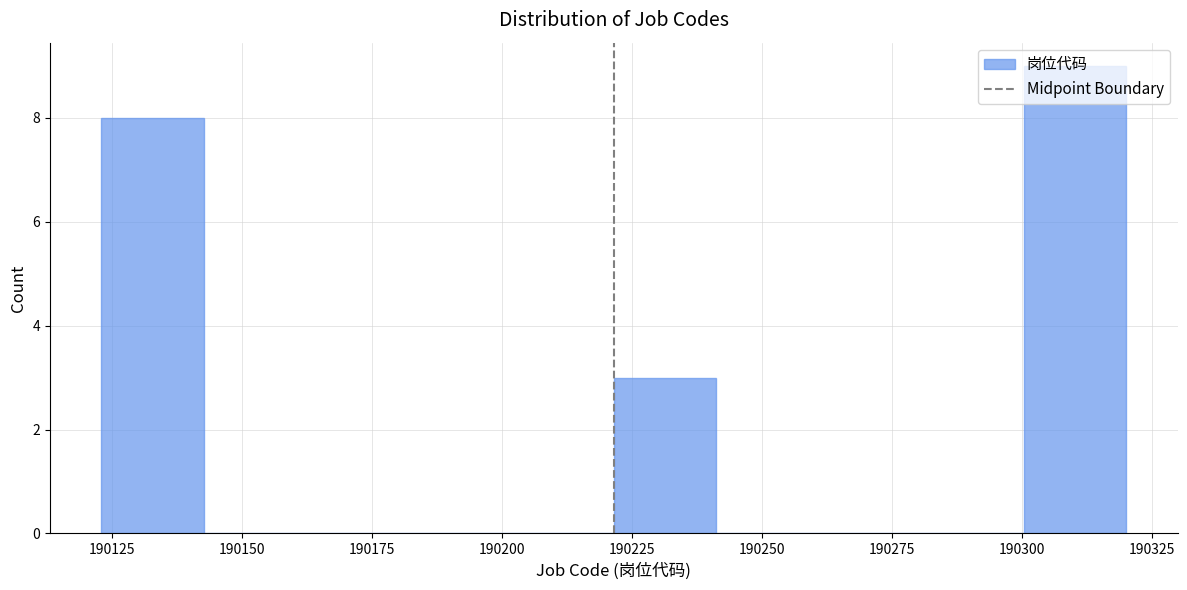

Read against the x-axis, roughly where is the centre of the tallest bar?

190310